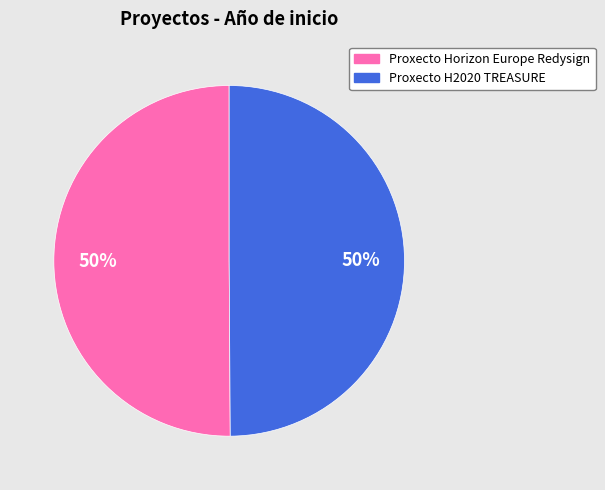

To the nearest percent, what is the average slice percentage?

50%